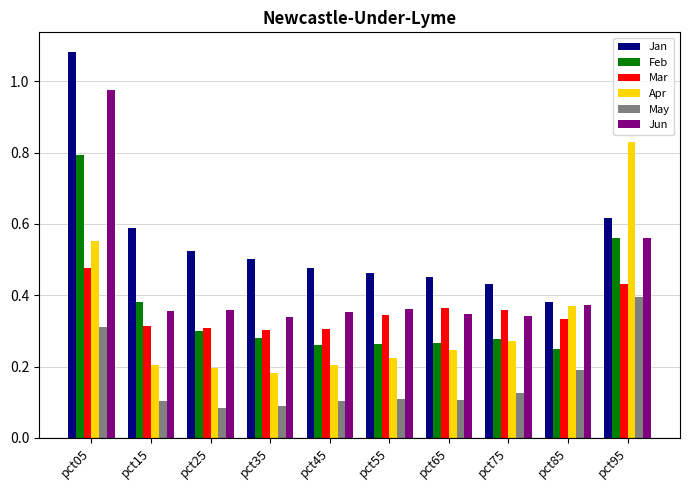

How many Apr values are between 0 and 1?

10